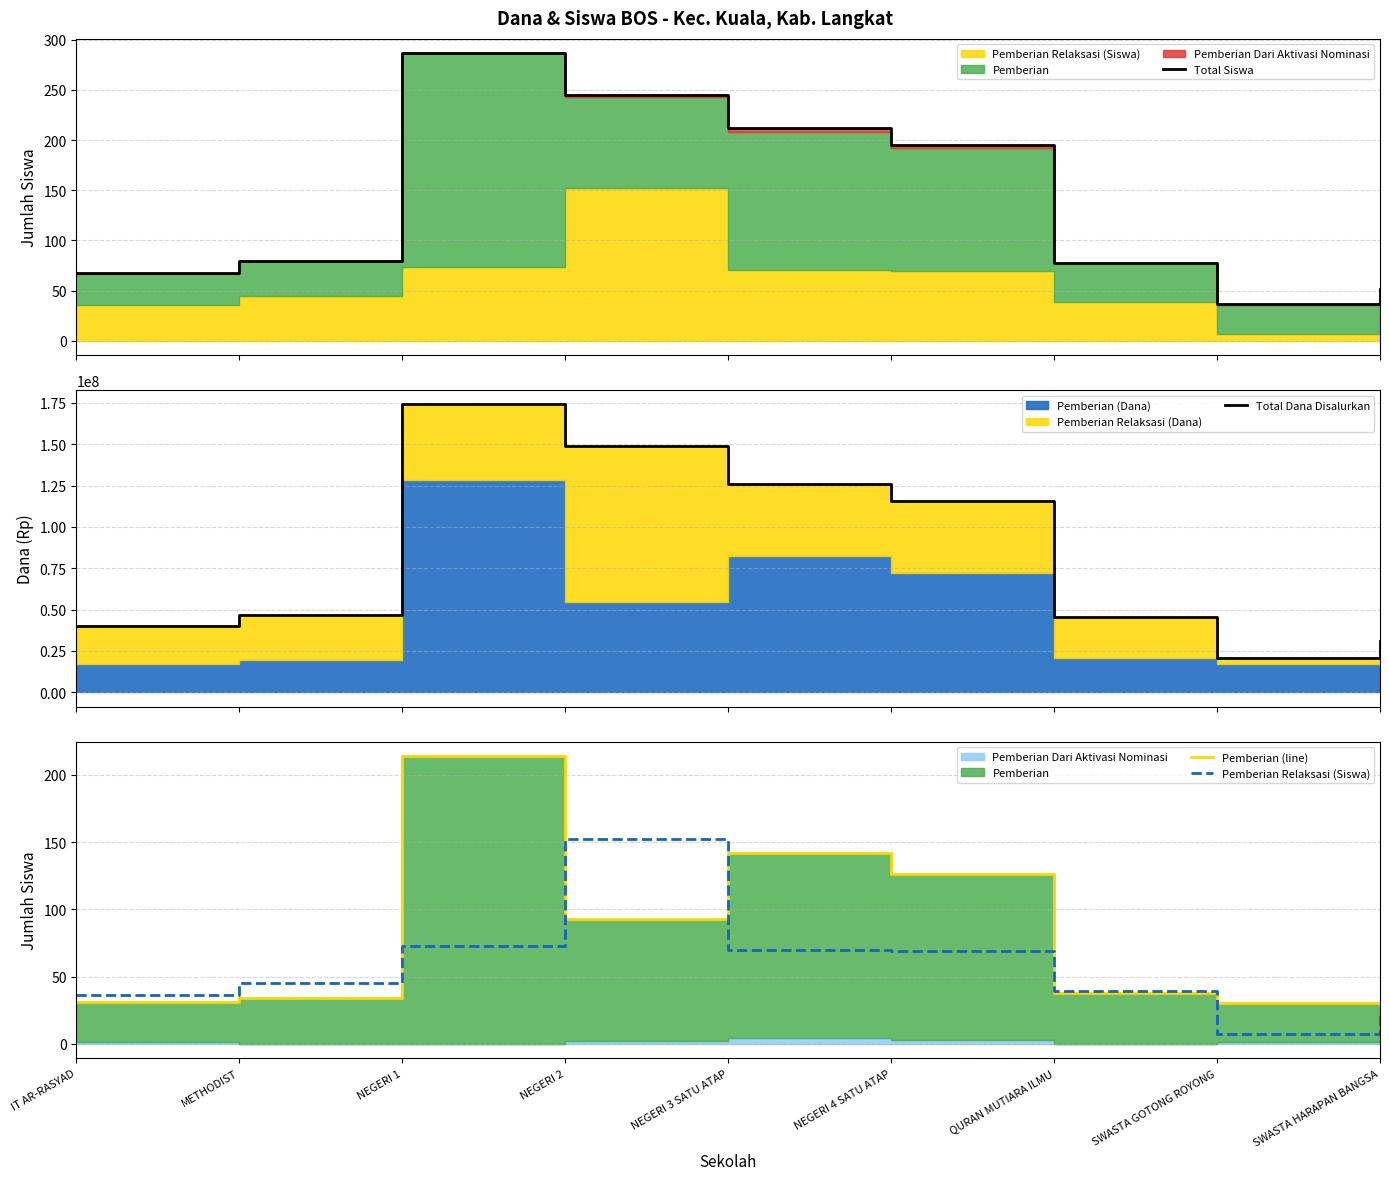

True or false: Total Siswa and Pemberian Relaksasi (Siswa) intersect in this chart.

False